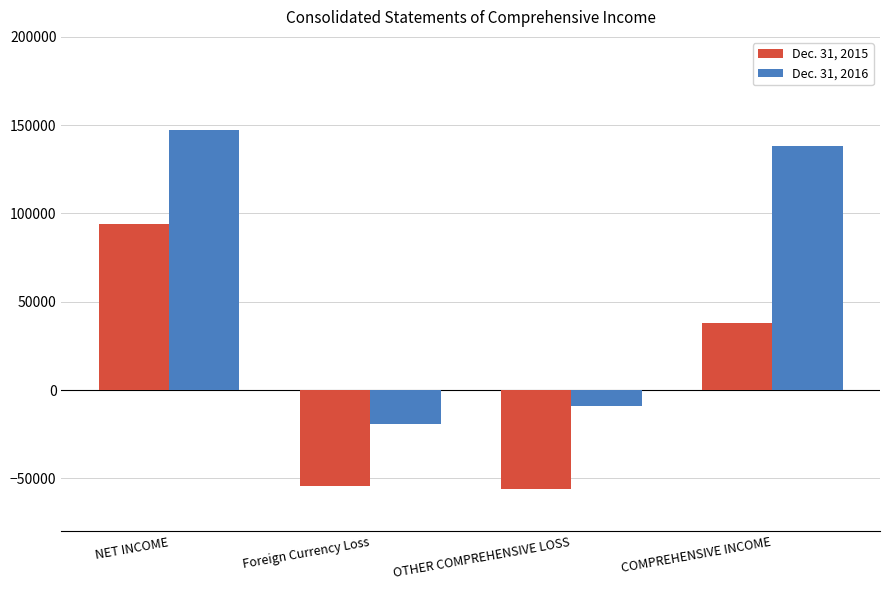

What is the difference between the maximum and second lowest values in the Dec. 31, 2015 series?

148456